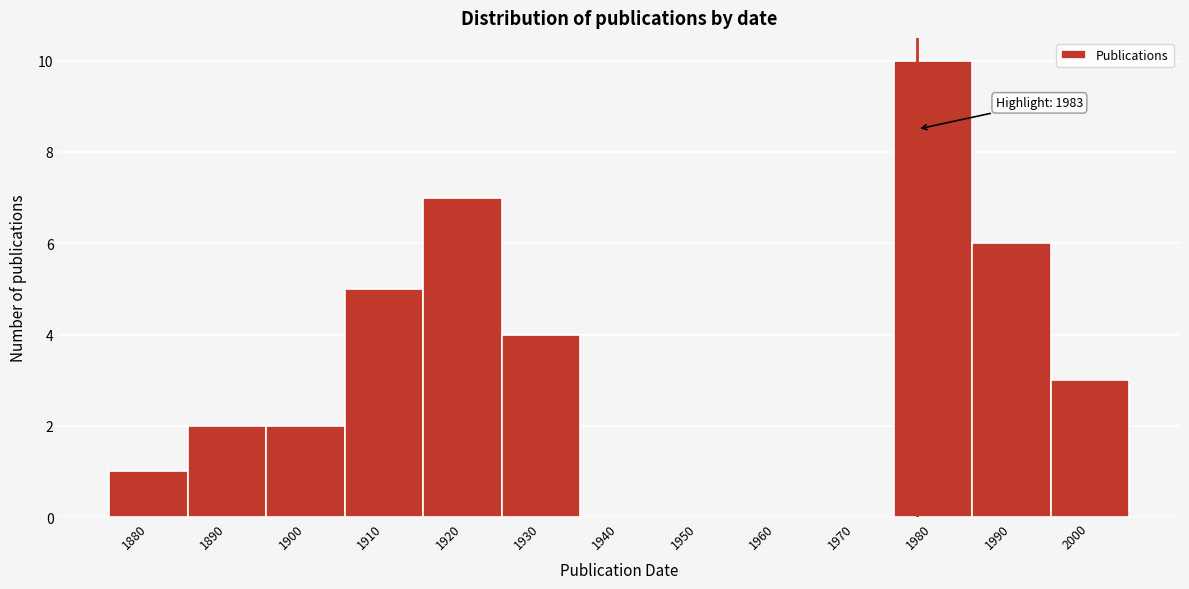

Reading right to left, transcribe all the data shown in this chart.

2000=3	1990=6	1980=10	1970=0	1960=0	1950=0	1940=0	1930=4	1920=7	1910=5	1900=2	1890=2	1880=1